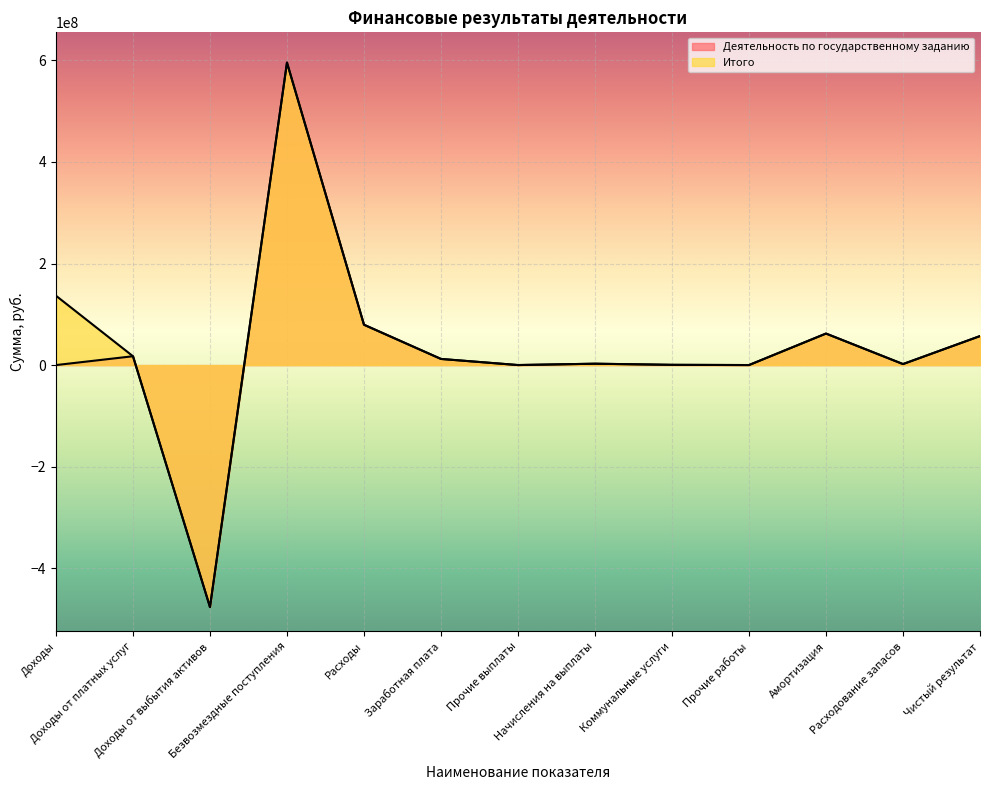

How many data points in Итого are above 12070460?

6